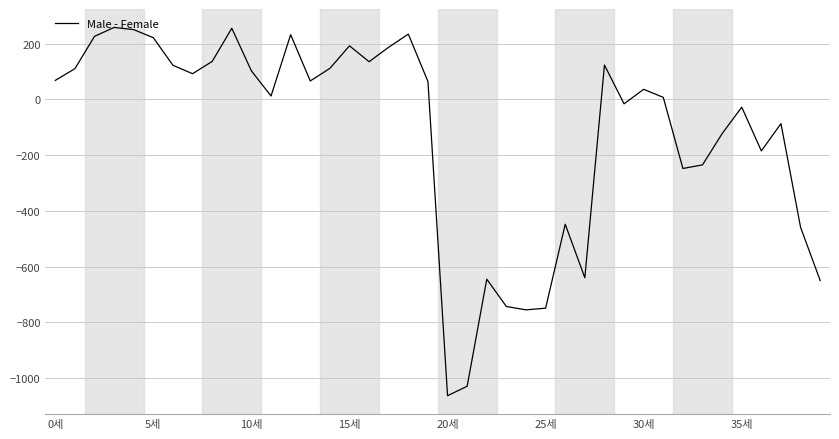

How many negative values are there?

17